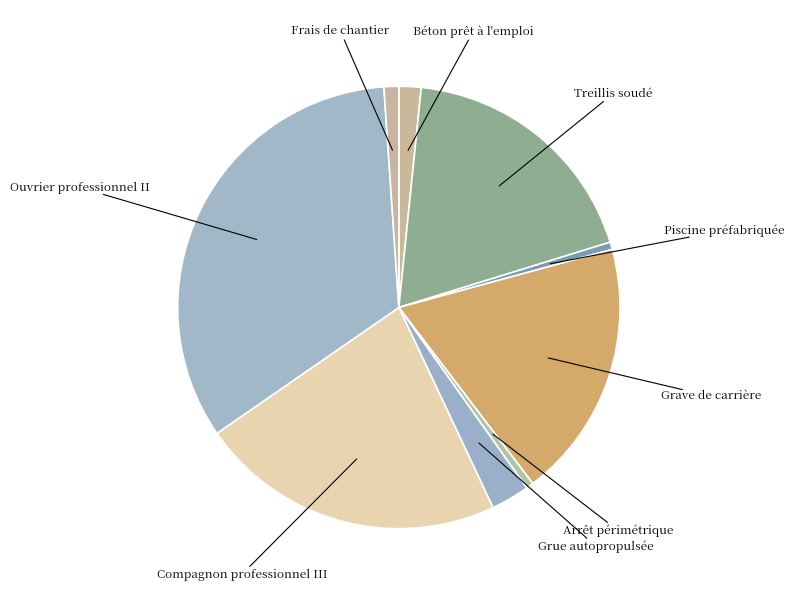

The Piscine préfabriquée slice represents 1% of the pie. True or false?

True